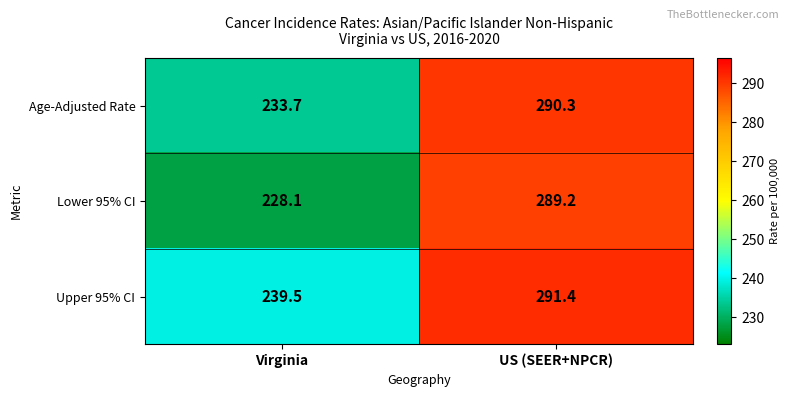

What is the difference between the highest and lowest values at US (SEER+NPCR)?

2.2